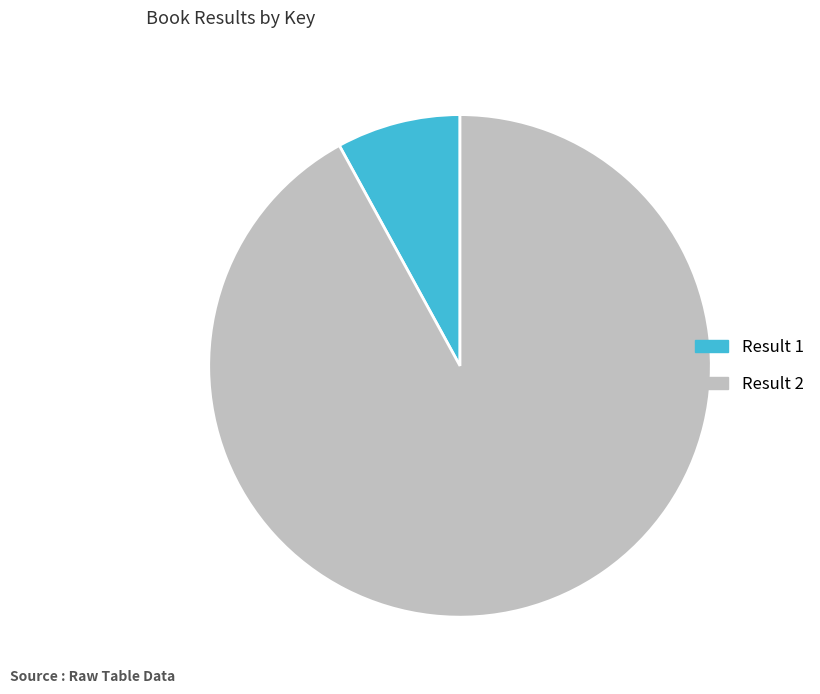

Does any single category account for the majority?

Yes